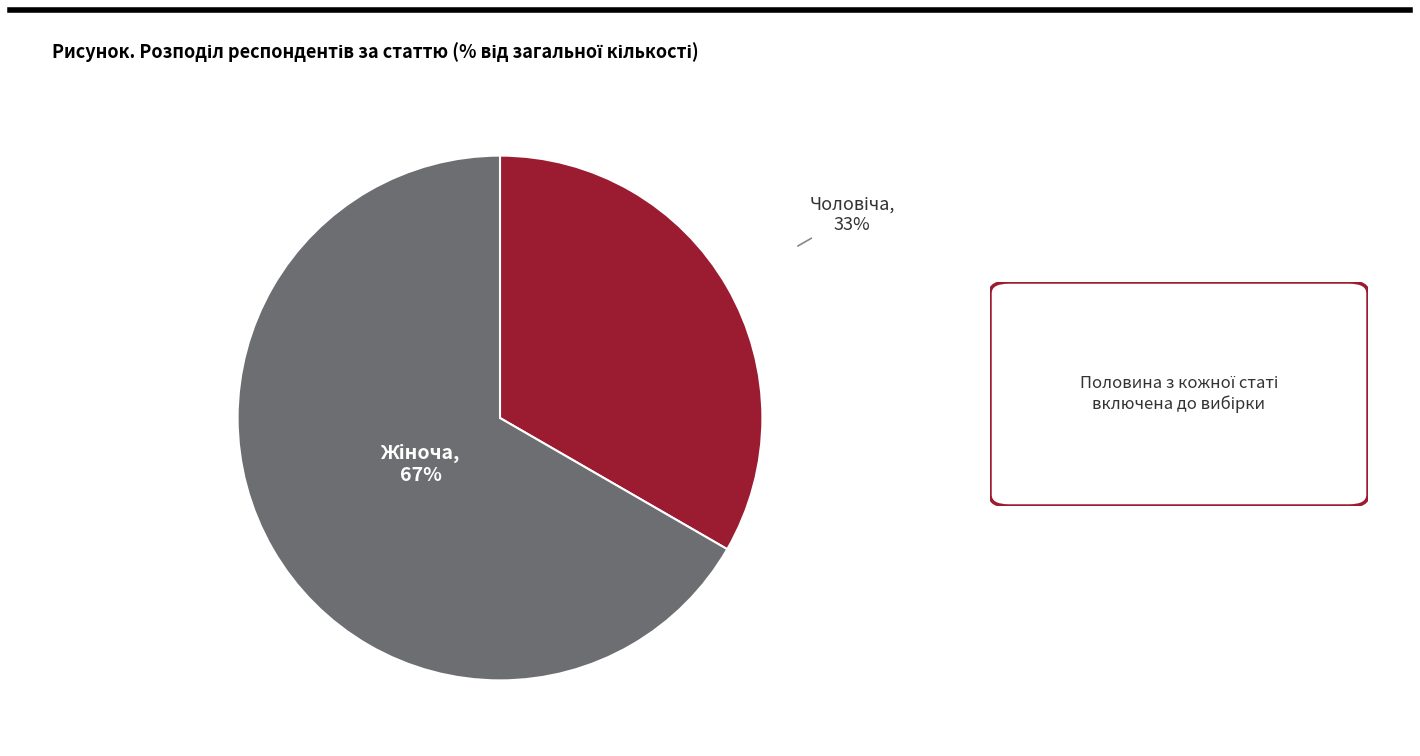

Does any single category account for the majority?

Yes